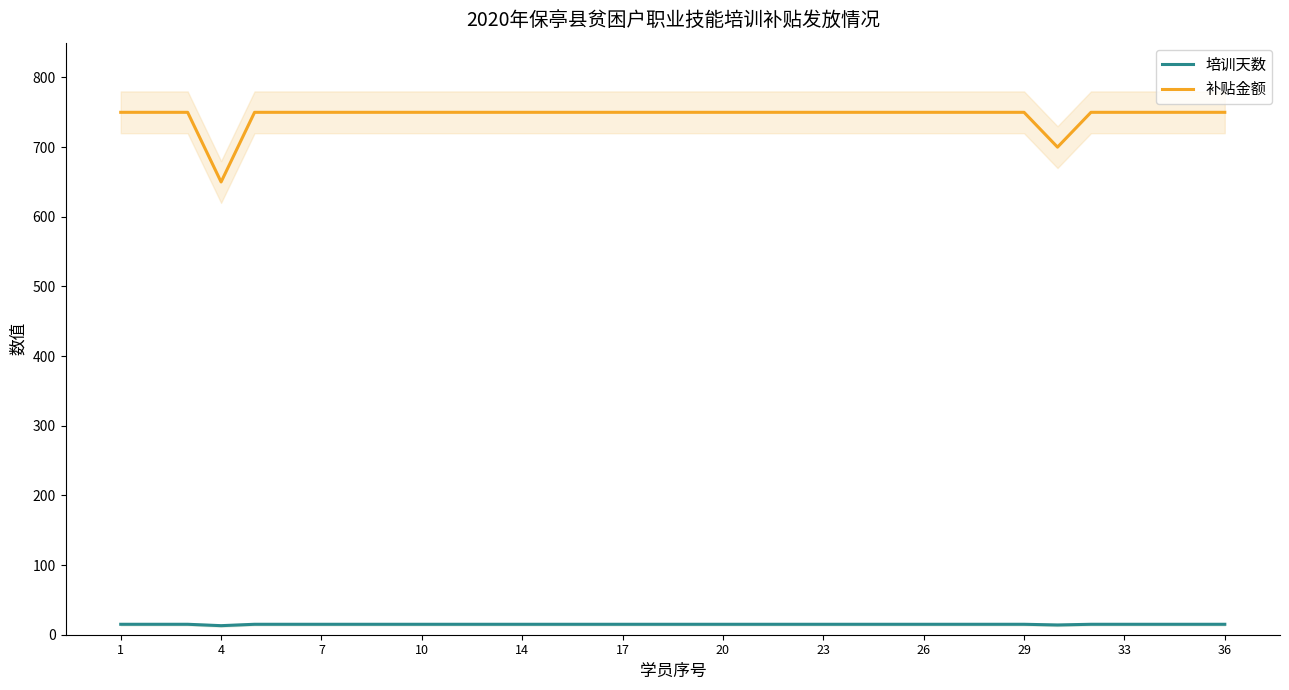

List the series in order of their overall mean, highest first.

补贴金额, 培训天数